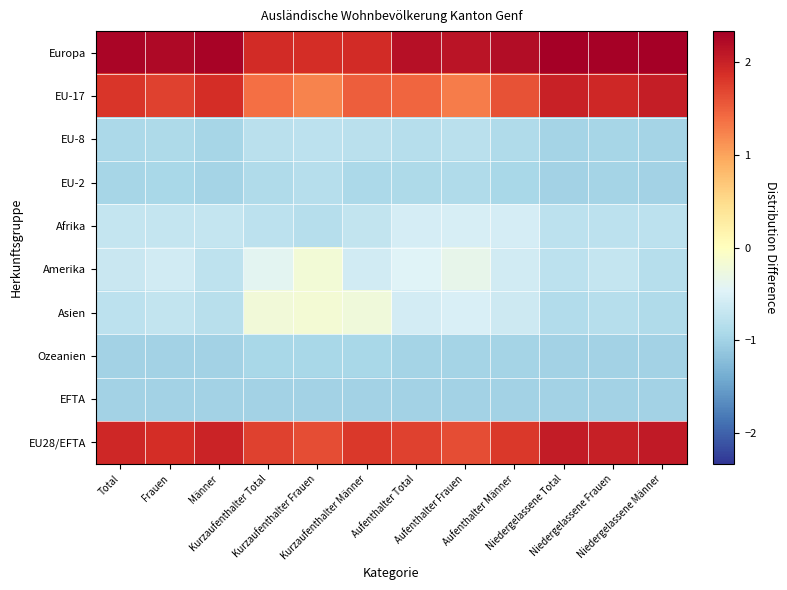

Reading left to right, extract all data points from this chart.

Europa: Total=2.3	Frauen=2.2	Männer=2.3	Kurzaufenthalter Total=1.9	Kurzaufenthalter Frauen=1.9	Kurzaufenthalter Männer=1.9	Aufenthalter Total=2.2	Aufenthalter Frauen=2.1	Aufenthalter Männer=2.2	Niedergelassene Total=2.3	Niedergelassene Frauen=2.3	Niedergelassene Männer=2.3
EU-17: Total=1.8	Frauen=1.7	Männer=1.9	Kurzaufenthalter Total=1.4	Kurzaufenthalter Frauen=1.2	Kurzaufenthalter Männer=1.5	Aufenthalter Total=1.4	Aufenthalter Frauen=1.3	Aufenthalter Männer=1.6	Niedergelassene Total=2.0	Niedergelassene Frauen=1.9	Niedergelassene Männer=2.0
EU-8: Total=-0.9	Frauen=-0.9	Männer=-0.9	Kurzaufenthalter Total=-0.8	Kurzaufenthalter Frauen=-0.8	Kurzaufenthalter Männer=-0.8	Aufenthalter Total=-0.8	Aufenthalter Frauen=-0.8	Aufenthalter Männer=-0.9	Niedergelassene Total=-1.0	Niedergelassene Frauen=-1.0	Niedergelassene Männer=-1.0
EU-2: Total=-1.0	Frauen=-0.9	Männer=-1.0	Kurzaufenthalter Total=-0.9	Kurzaufenthalter Frauen=-0.8	Kurzaufenthalter Männer=-0.9	Aufenthalter Total=-0.9	Aufenthalter Frauen=-0.9	Aufenthalter Männer=-0.9	Niedergelassene Total=-1.0	Niedergelassene Frauen=-1.0	Niedergelassene Männer=-1.0
Afrika: Total=-0.7	Frauen=-0.7	Männer=-0.7	Kurzaufenthalter Total=-0.8	Kurzaufenthalter Frauen=-0.8	Kurzaufenthalter Männer=-0.7	Aufenthalter Total=-0.5	Aufenthalter Frauen=-0.5	Aufenthalter Männer=-0.6	Niedergelassene Total=-0.8	Niedergelassene Frauen=-0.8	Niedergelassene Männer=-0.8
Amerika: Total=-0.7	Frauen=-0.6	Männer=-0.8	Kurzaufenthalter Total=-0.4	Kurzaufenthalter Frauen=-0.2	Kurzaufenthalter Männer=-0.6	Aufenthalter Total=-0.5	Aufenthalter Frauen=-0.4	Aufenthalter Männer=-0.6	Niedergelassene Total=-0.8	Niedergelassene Frauen=-0.7	Niedergelassene Männer=-0.8
Asien: Total=-0.8	Frauen=-0.7	Männer=-0.8	Kurzaufenthalter Total=-0.2	Kurzaufenthalter Frauen=-0.2	Kurzaufenthalter Männer=-0.2	Aufenthalter Total=-0.6	Aufenthalter Frauen=-0.5	Aufenthalter Männer=-0.6	Niedergelassene Total=-0.9	Niedergelassene Frauen=-0.8	Niedergelassene Männer=-0.9
Ozeanien: Total=-1.0	Frauen=-1.0	Männer=-1.0	Kurzaufenthalter Total=-0.9	Kurzaufenthalter Frauen=-0.9	Kurzaufenthalter Männer=-0.9	Aufenthalter Total=-1.0	Aufenthalter Frauen=-1.0	Aufenthalter Männer=-1.0	Niedergelassene Total=-1.0	Niedergelassene Frauen=-1.0	Niedergelassene Männer=-1.0
EFTA: Total=-1.0	Frauen=-1.0	Männer=-1.0	Kurzaufenthalter Total=-1.0	Kurzaufenthalter Frauen=-1.0	Kurzaufenthalter Männer=-1.0	Aufenthalter Total=-1.0	Aufenthalter Frauen=-1.0	Aufenthalter Männer=-1.0	Niedergelassene Total=-1.0	Niedergelassene Frauen=-1.0	Niedergelassene Männer=-1.0
EU28/EFTA: Total=1.9	Frauen=1.9	Männer=2.0	Kurzaufenthalter Total=1.7	Kurzaufenthalter Frauen=1.6	Kurzaufenthalter Männer=1.8	Aufenthalter Total=1.7	Aufenthalter Frauen=1.6	Aufenthalter Männer=1.8	Niedergelassene Total=2.0	Niedergelassene Frauen=2.0	Niedergelassene Männer=2.1